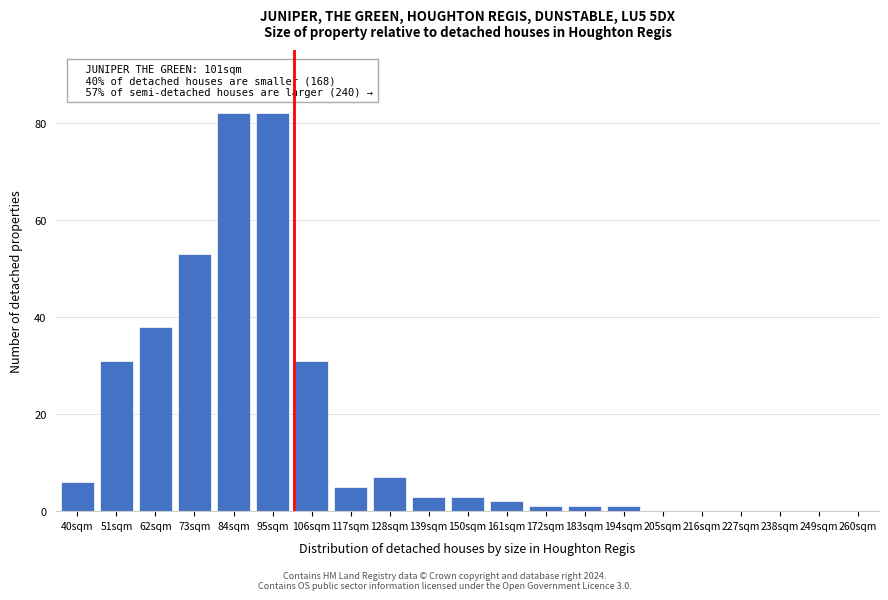

Reading left to right, list all the values displayed in this chart.

40sqm=6	51sqm=31	62sqm=38	73sqm=53	84sqm=82	95sqm=82	106sqm=31	117sqm=5	128sqm=7	139sqm=3	150sqm=3	161sqm=2	172sqm=1	183sqm=1	194sqm=1	205sqm=0	216sqm=0	227sqm=0	238sqm=0	249sqm=0